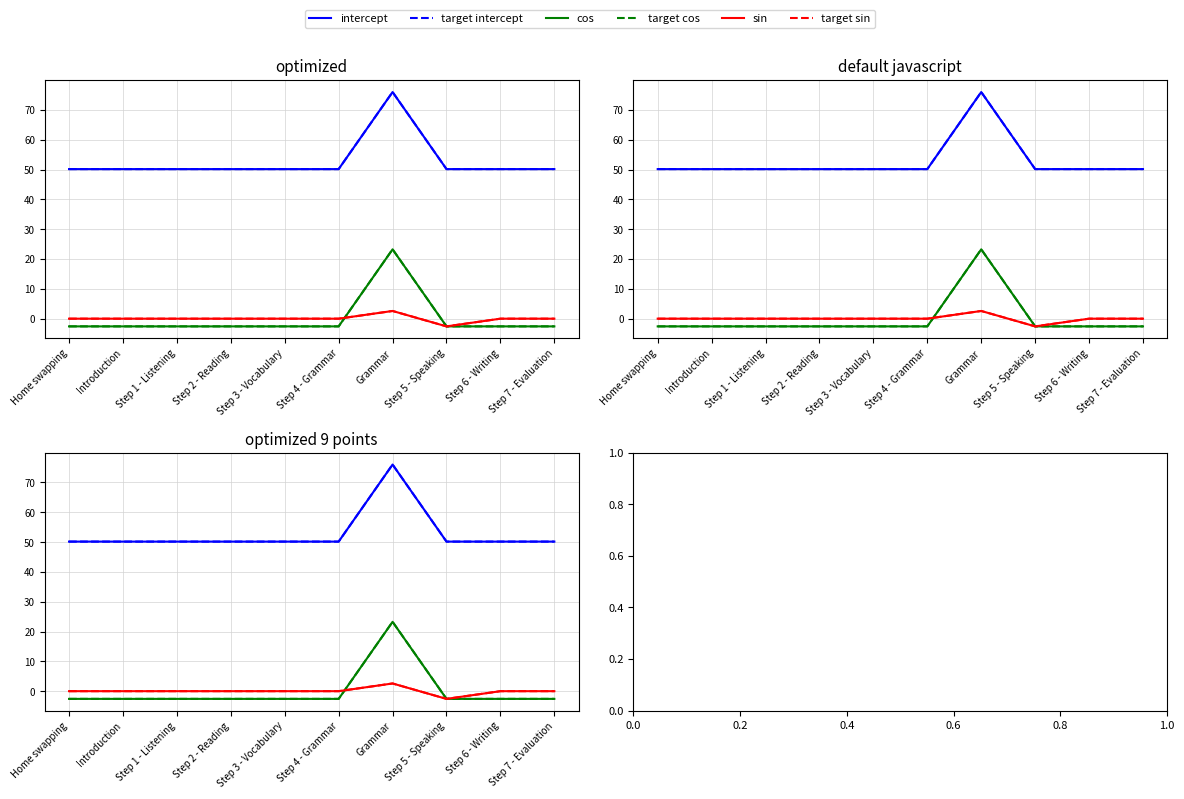

True or false: cos has a value of -4.4 at Step 2 - Reading.

False